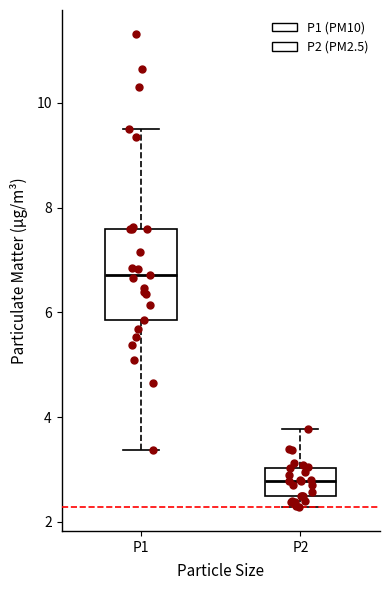

Reading left to right, transcribe this box plot: for each box, give where its median line is, the range the box spans, and where its two whiskers end, as read against the y-axis. The values are not printed on the chart, so give them approximately, as read against the axis.

P1: median 6.8, box 5.8 to 7.6, whiskers 3.4 to 9.6
P2: median 2.8, box 2.6 to 3.0, whiskers 2.2 to 3.8